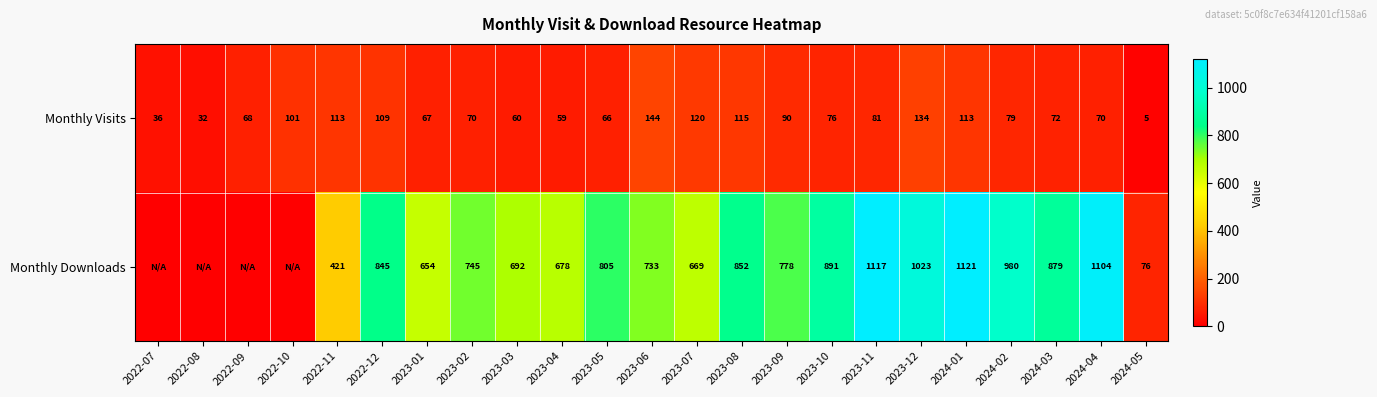

Is it true that Monthly Visits equals 120 at 2023-07?

True